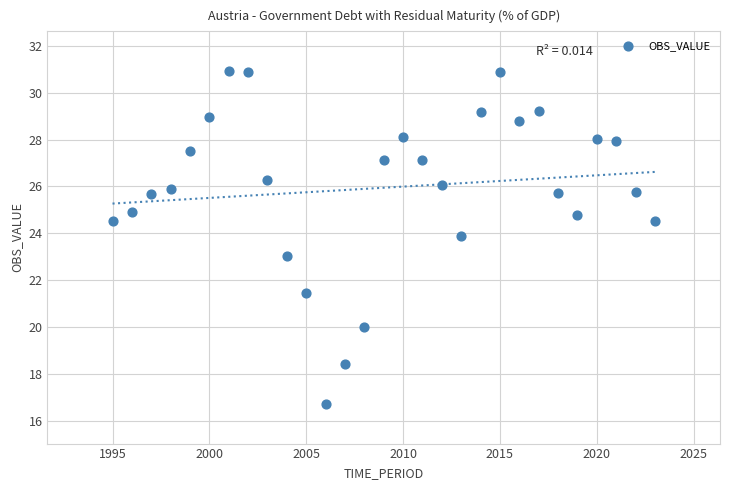

What is the range of Y values (max minus min)?

14.2